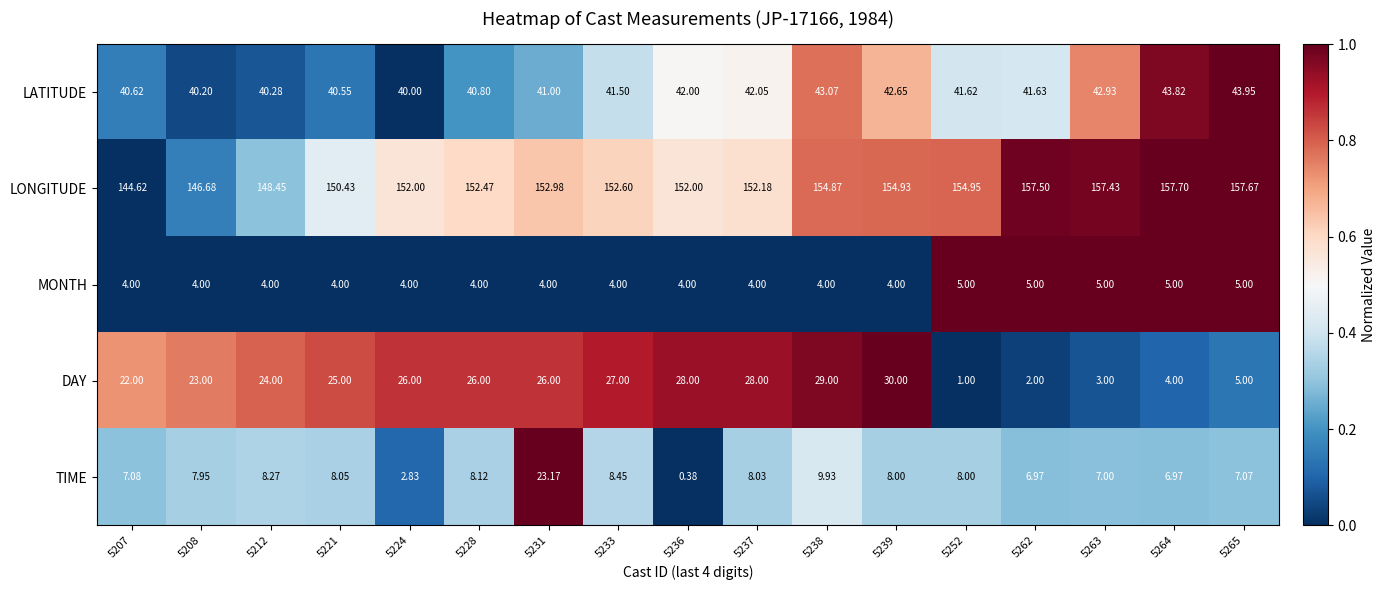

Which series changed the most between 5237 and 5263?

DAY